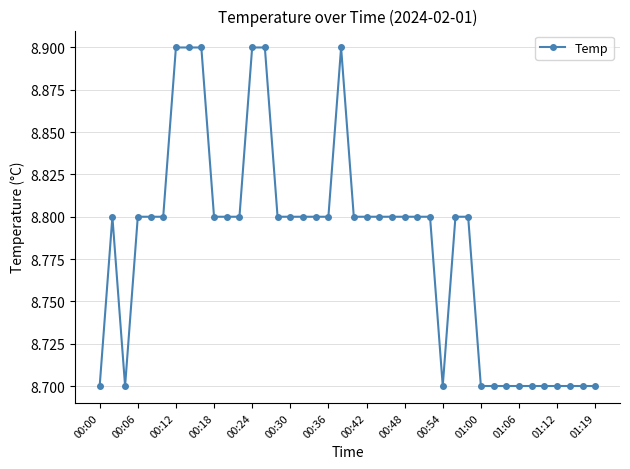

How many values are between 8 and 9?

40